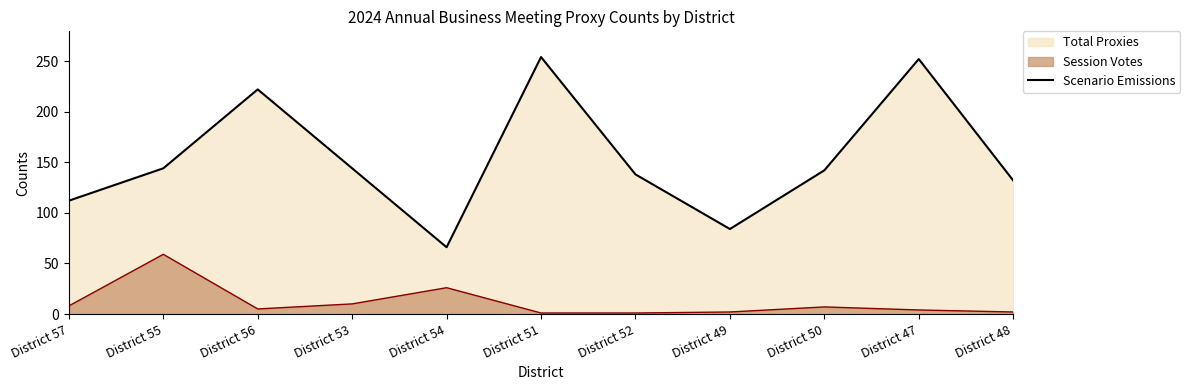

Which label corresponds to the largest value in the chart?

District 51